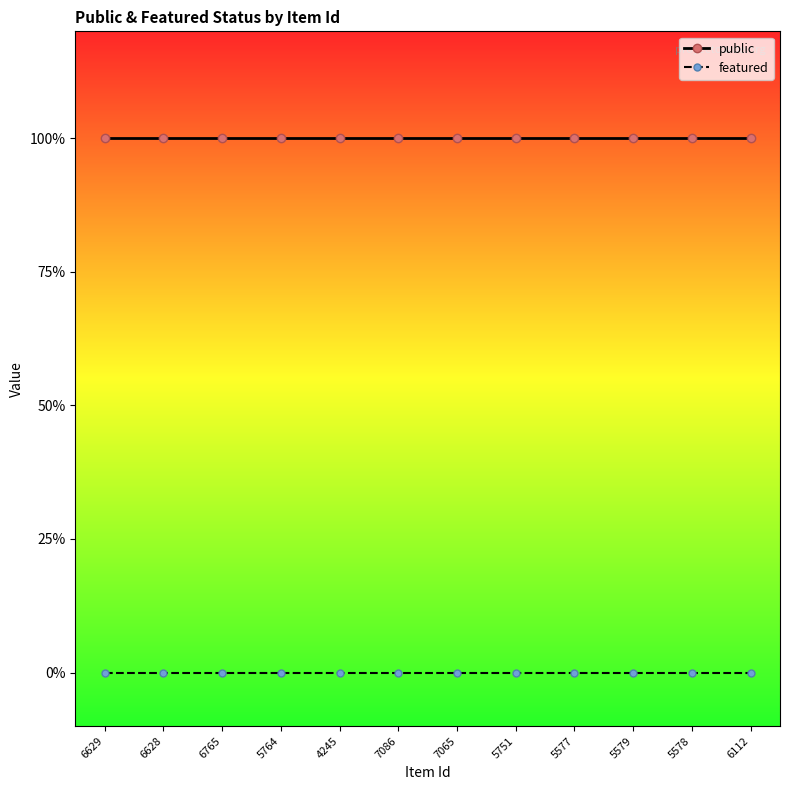

What is the label of the 11th point from the left?

5578